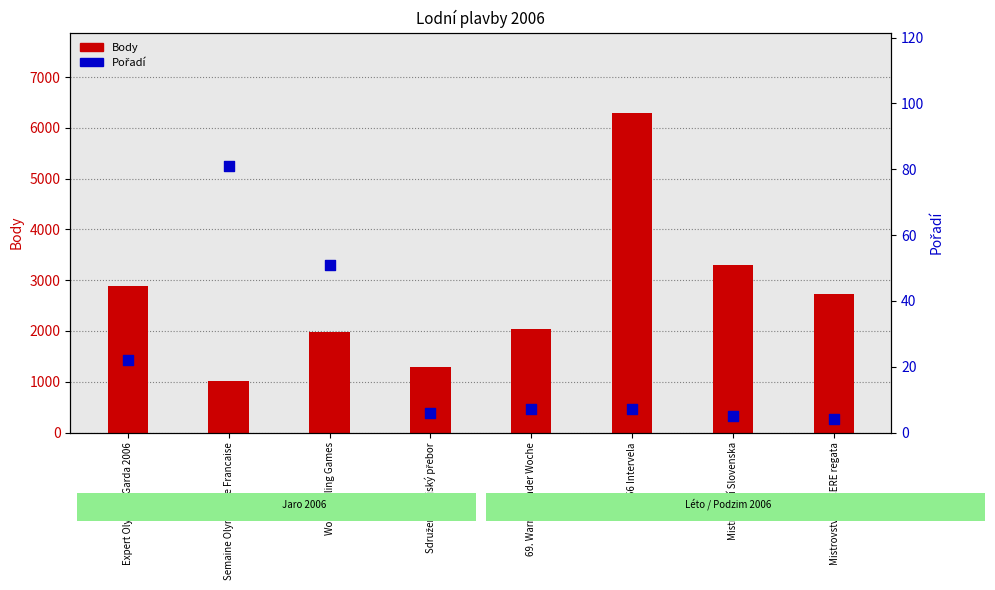

Which series has the largest total across all categories?

Body